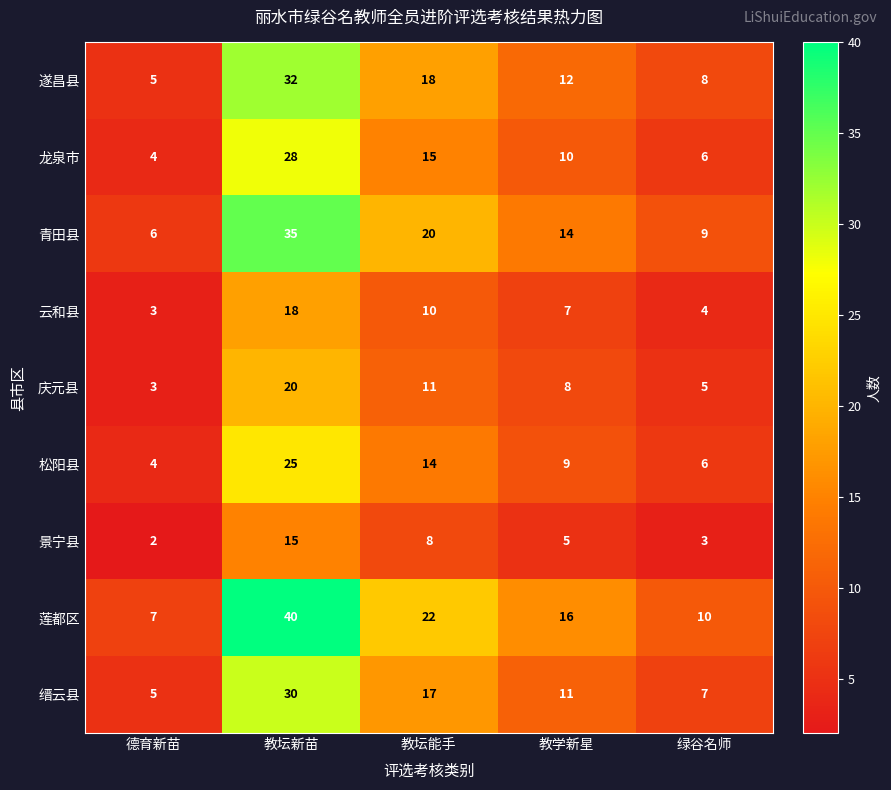

Rank the series at 教学新星 from lowest to highest value.

景宁县, 云和县, 庆元县, 松阳县, 龙泉市, 缙云县, 遂昌县, 青田县, 莲都区